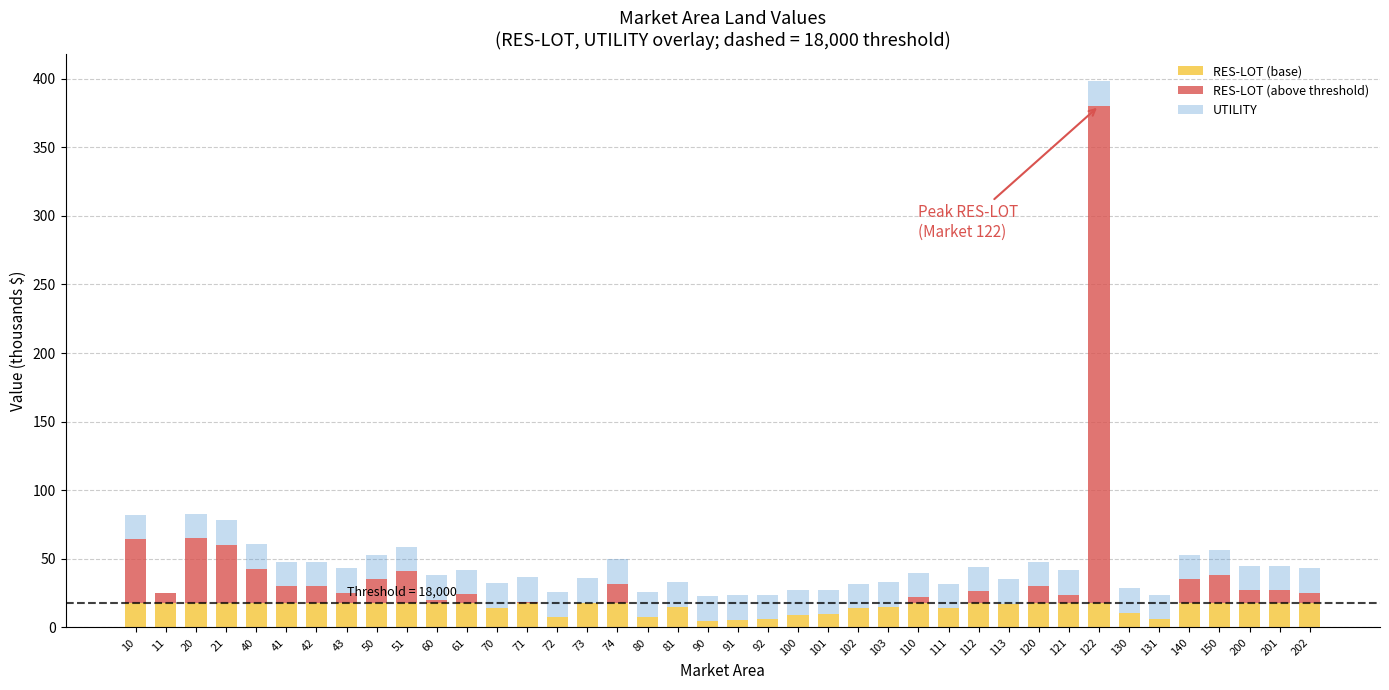

What is the sum of all RES-LOT (base) values?

606.5